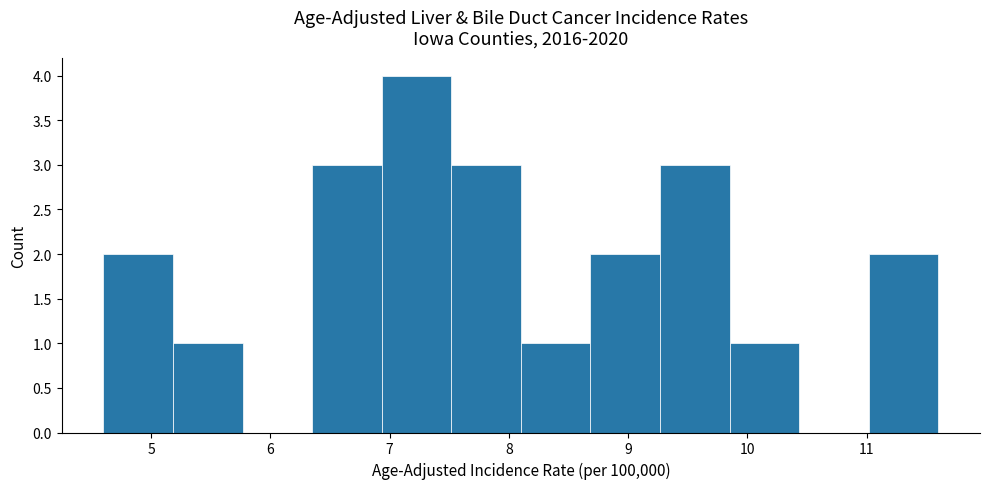

What is the height of the bar covering 6.4 to 6.9 on the x-axis? Neither the bar edges nor the heights are printed on the chart, so give them approximately, as read against the axes.

3